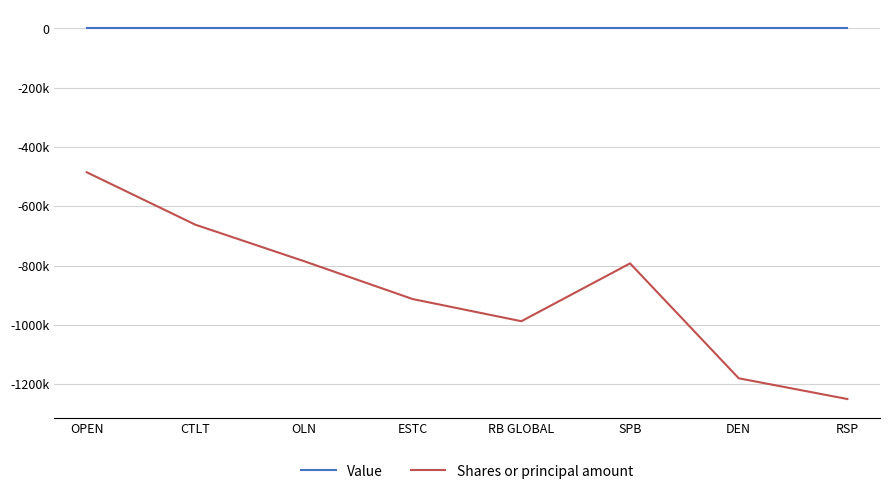

Rank the categories by Value value from lowest to highest.

OPEN, CTLT, OLN, ESTC, RB GLOBAL, SPB, DEN, RSP